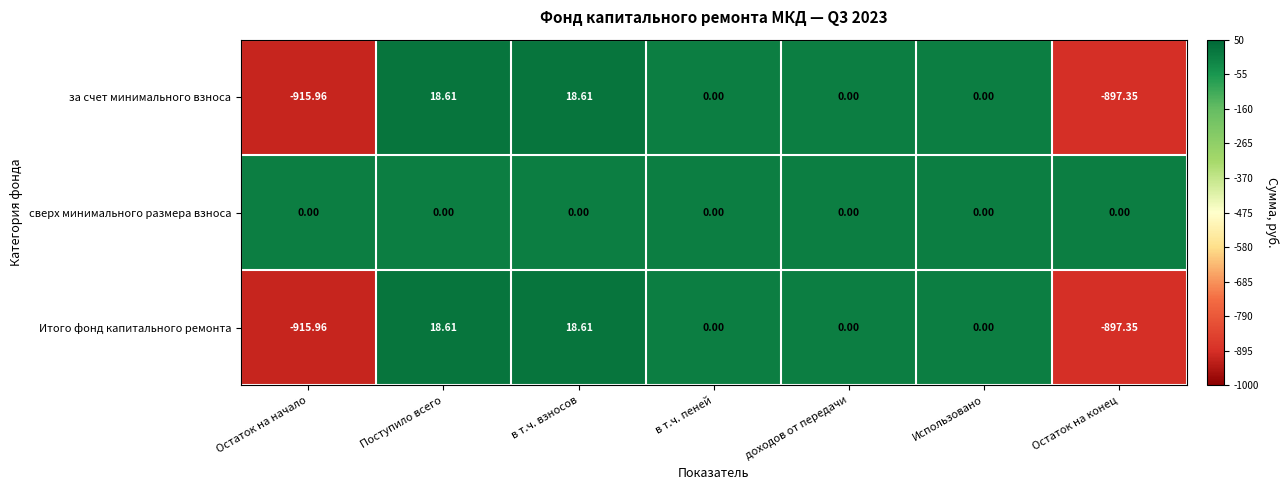

Which category has the lowest value in the Итого фонд капитального ремонта series?

Остаток на начало